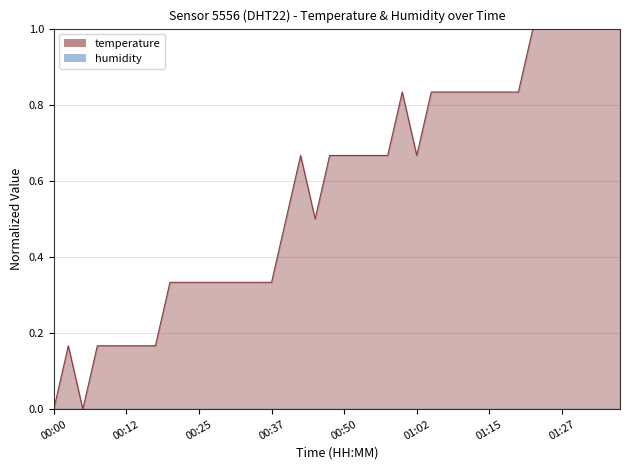

Where is the data nearest to the value 0?

00:00